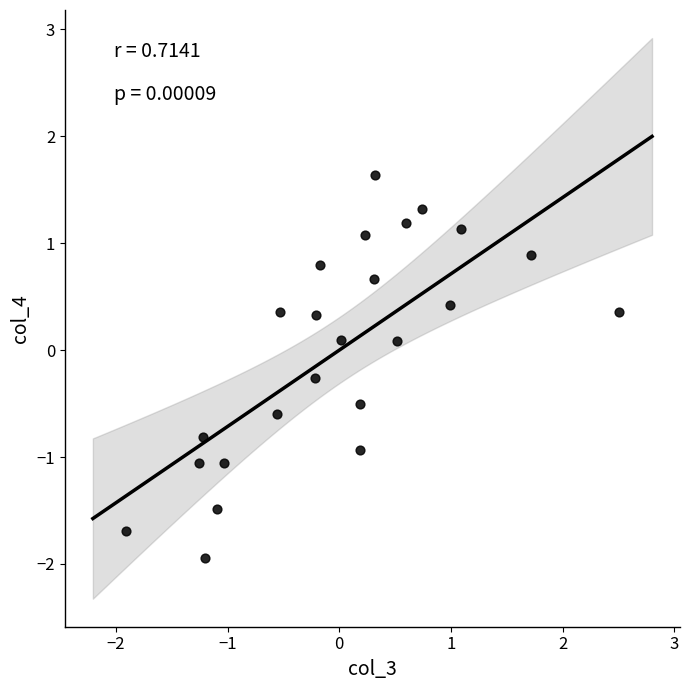

What is the range of X values (max minus min)?

4.4